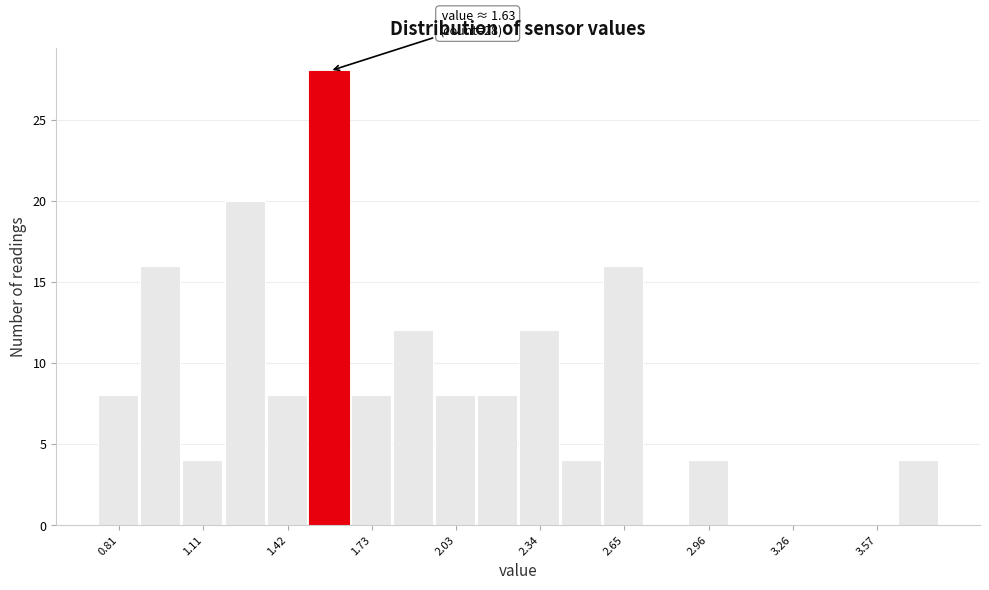

Read against the x-axis, roughly where is the centre of the tallest bar?

1.55